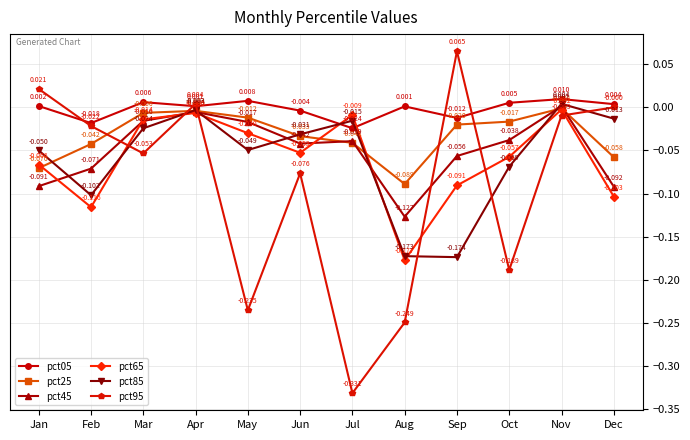

True or false: pct45 and pct95 cross at least once.

True